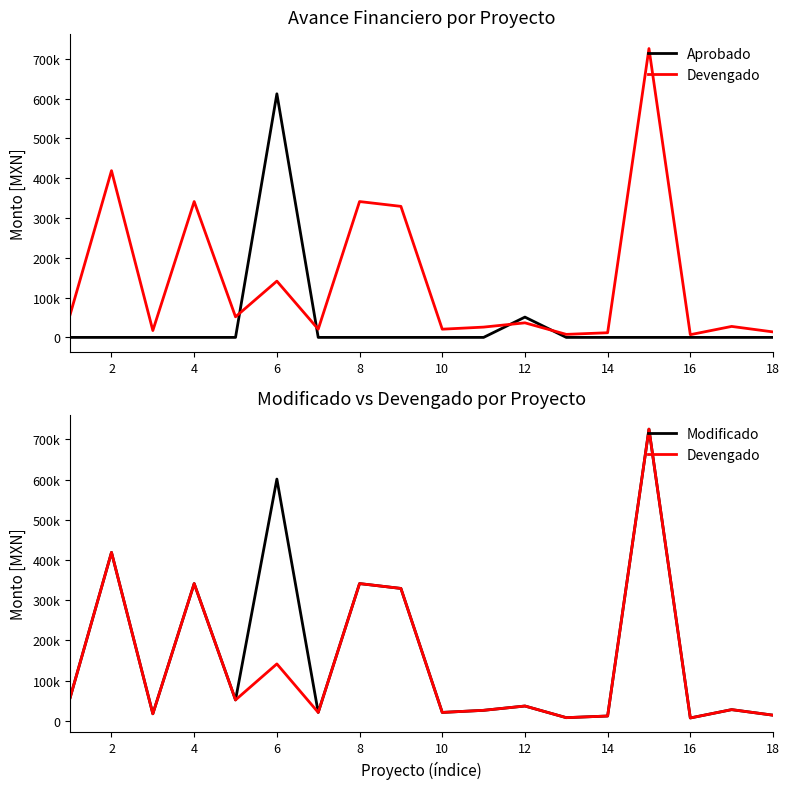

What is the difference between the maximum and minimum values in the Aprobado series?

612000.0